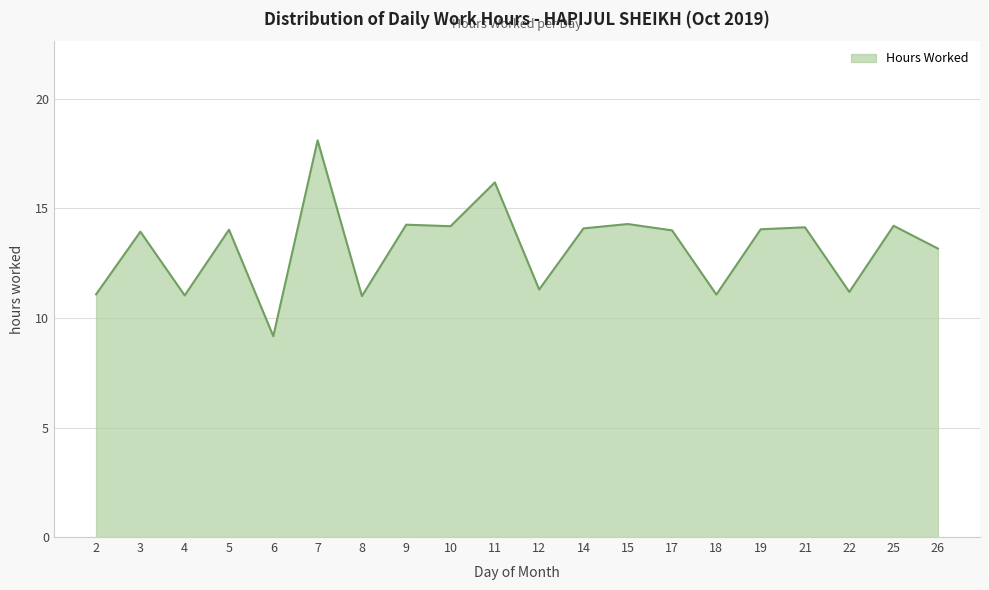

Which label corresponds to the smallest value in the chart?

6